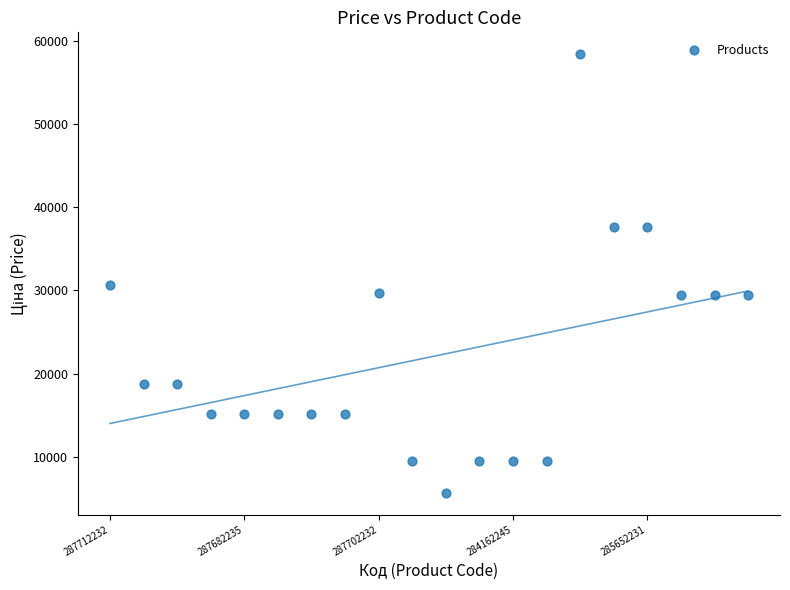

What Y value in the scatter plot is closest to 32050?

30717.1